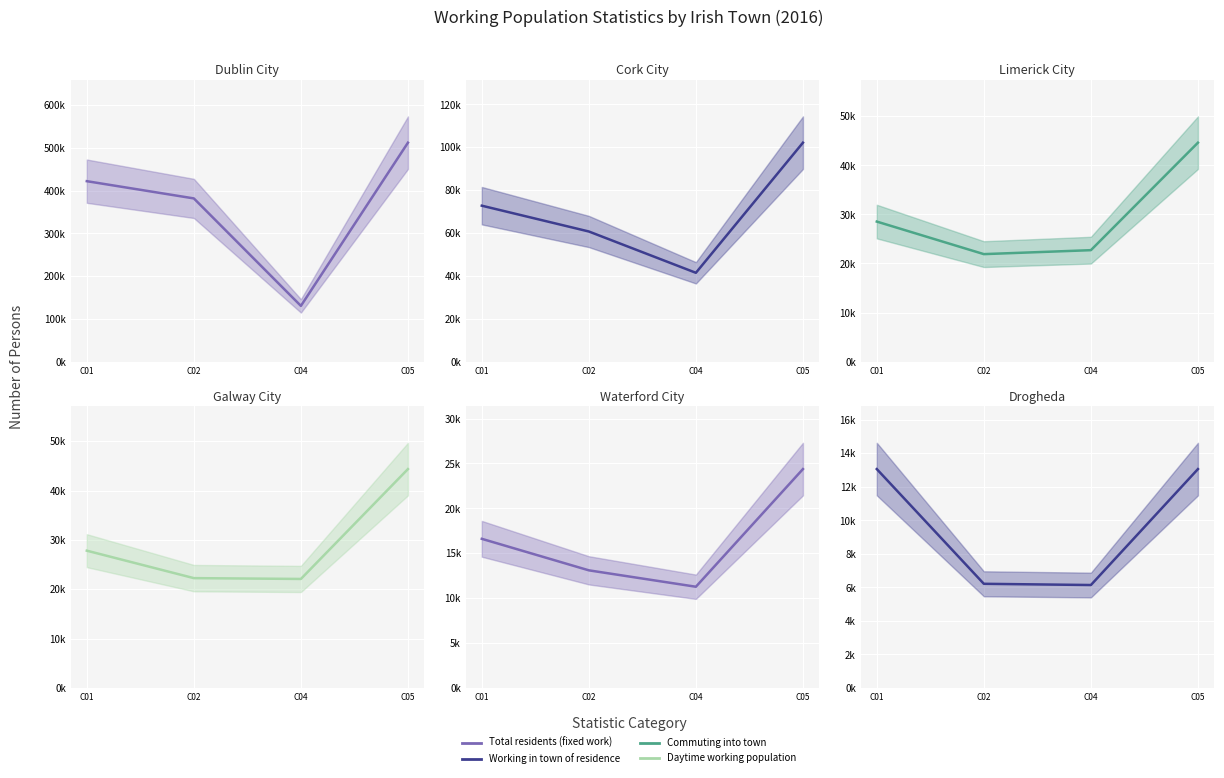

At which category does the chart reach its minimum across all series?

C04